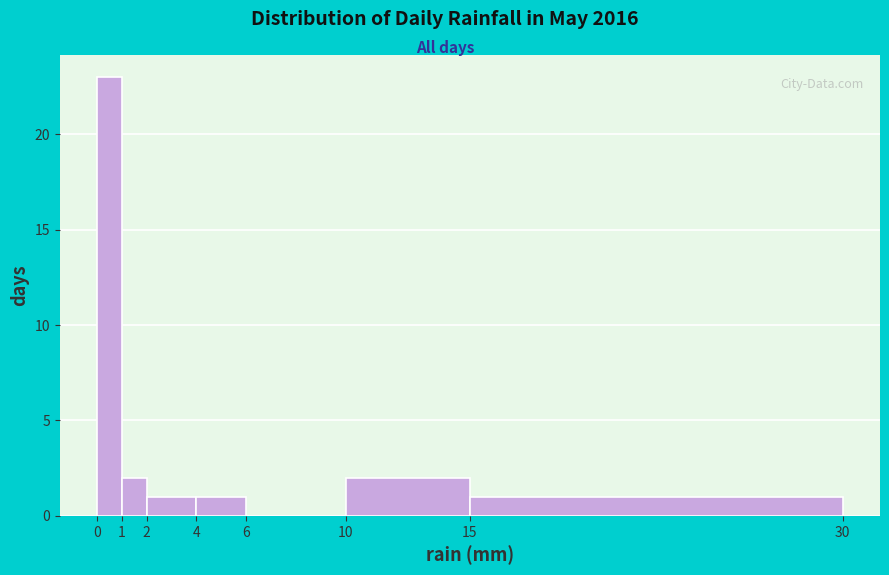

Reading left to right, list every bar in this chart as the range it spans on the x-axis followed by its height. The values are not printed on the chart, so give them approximately, as read against the axis.

0 to 1: 23
1 to 2: 2
2 to 4: 1
4 to 6: 1
6 to 10: 0
10 to 15: 2
15 to 30: 1